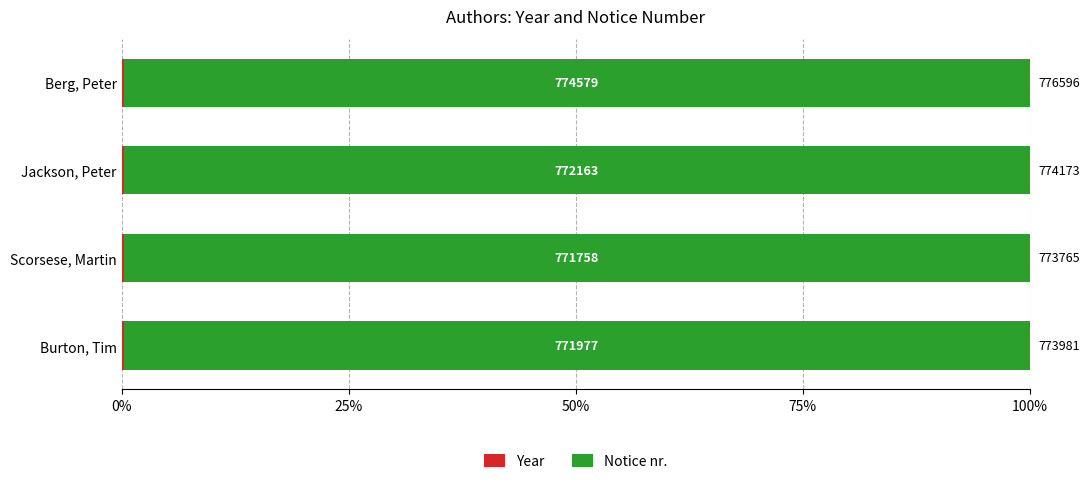

How many bars are there in each group?

2